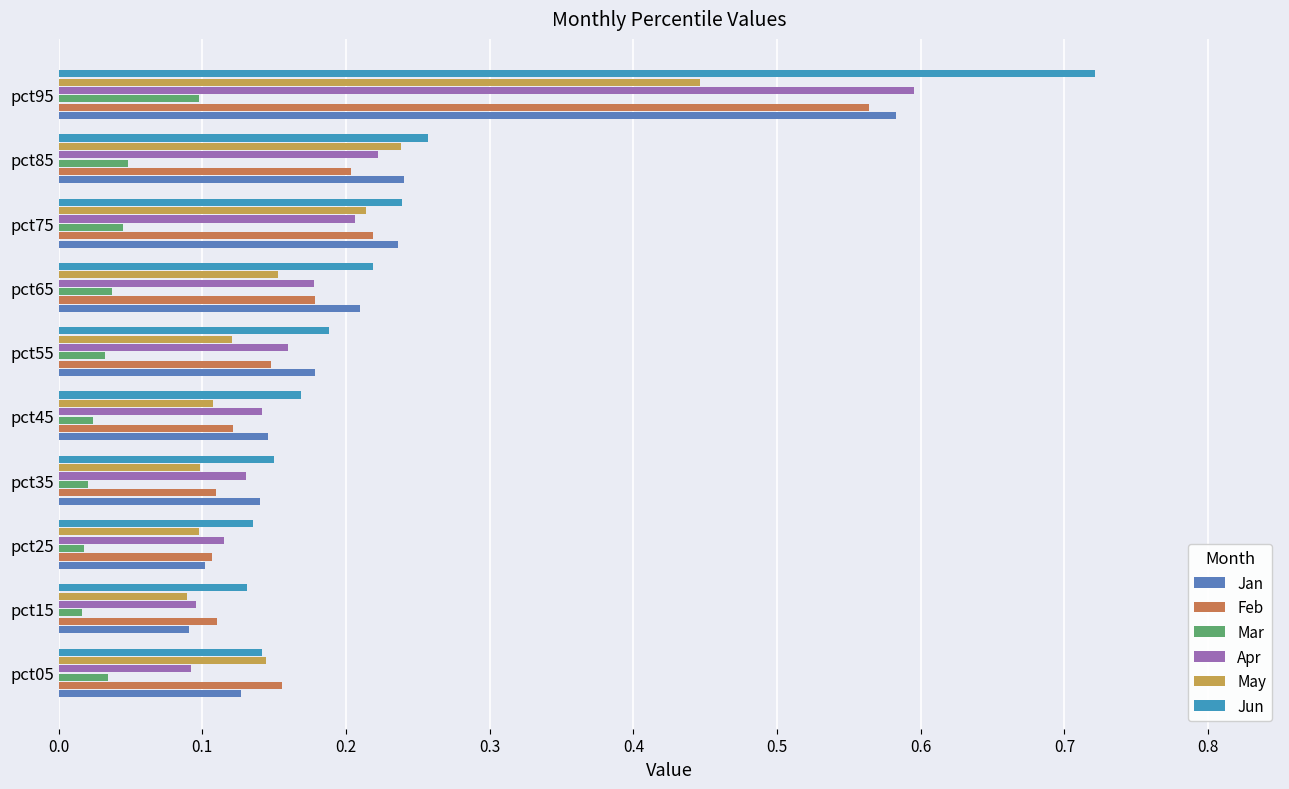

What is the difference between the maximum and minimum values in the Feb series?

0.5